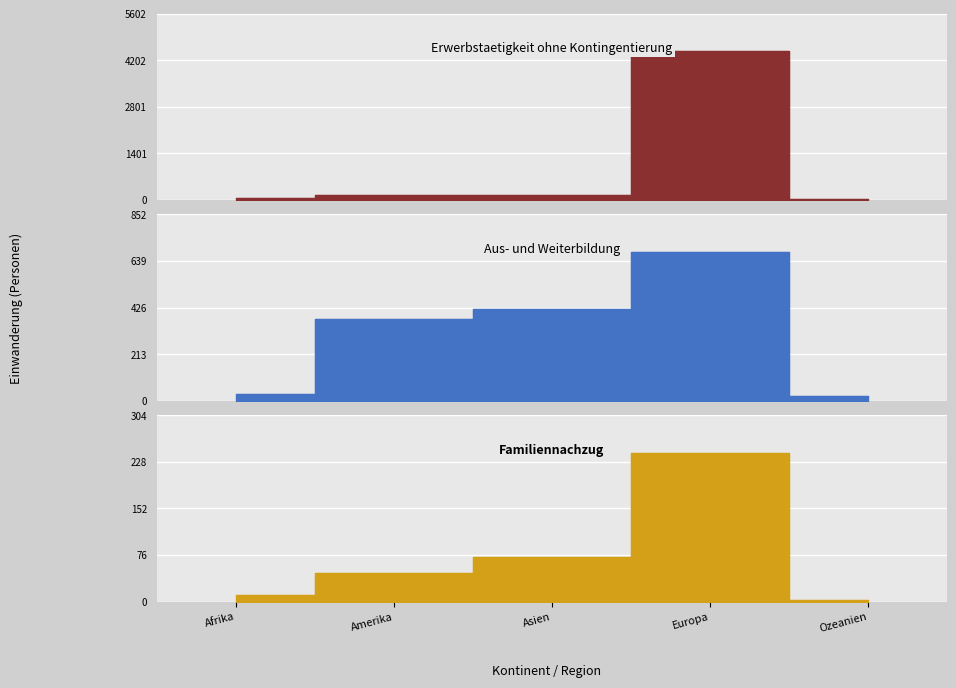

Is the value of Aus- und Weiterbildung at Ozeanien greater than the value of Erwerbstaetigkeit ohne Kontingentierung at Amerika?

No